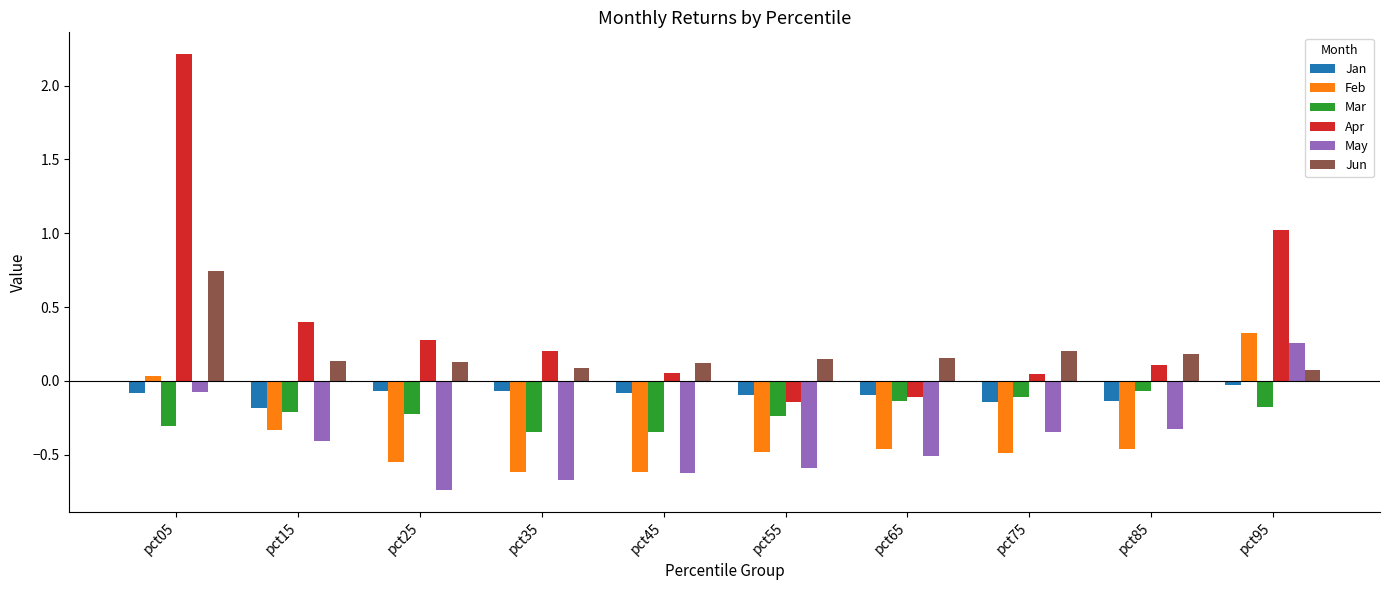

What is the maximum value for Apr?

2.2